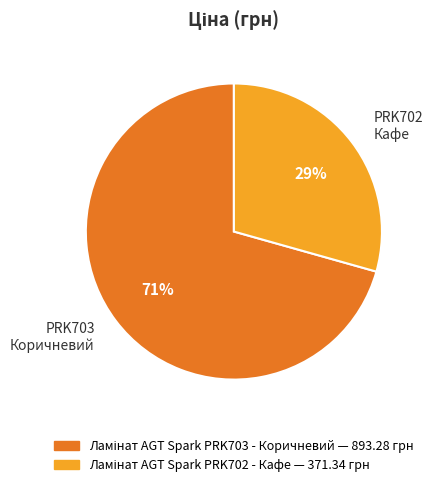

What percentage is the PRK703 Коричневий slice, to the nearest percent?

71%